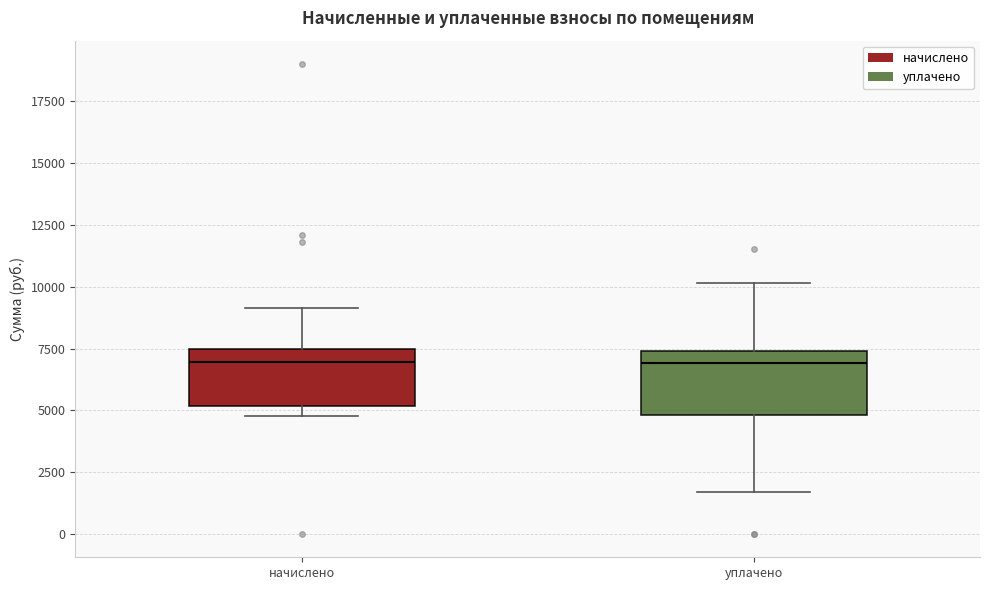

Reading left to right, transcribe this box plot: for each box, give where its median line is, the range the box spans, and where its two whiskers end, as read against the y-axis. The values are not printed on the chart, so give them approximately, as read against the axis.

начислено: median 7000, box 5000 to 7500, whiskers 5000 (just below the box's lower edge) to 9000
уплачено: median 7000, box 5000 to 7500, whiskers 1500 to 10000